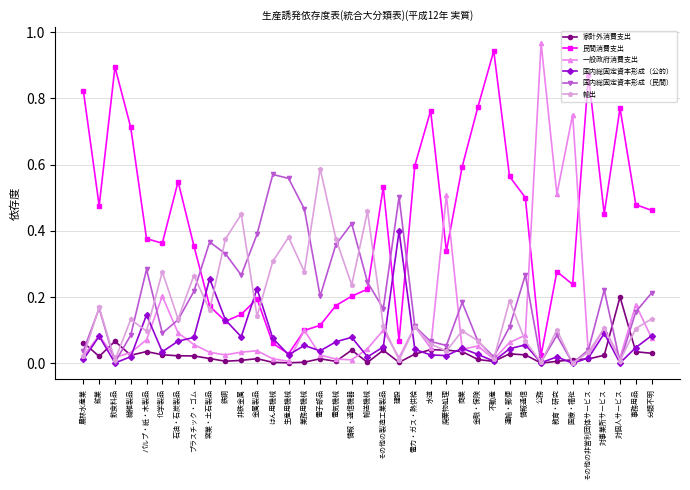

The value of 輸出 at 対個人サービス is 0.0. True or false?

True